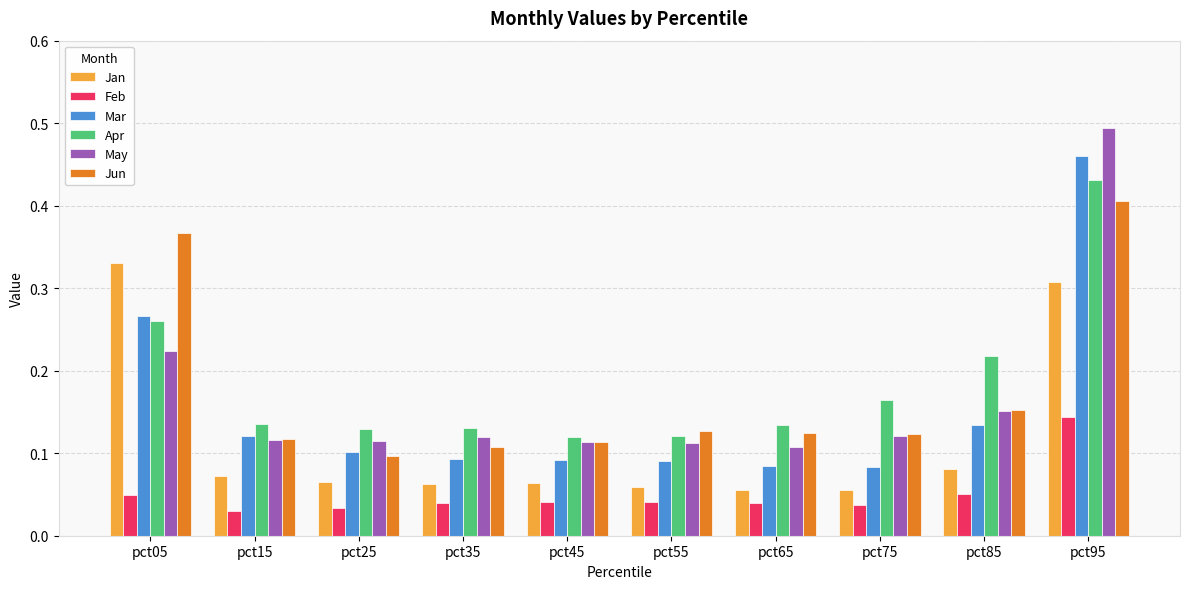

Rank the series by their maximum value, from highest to lowest.

May, Mar, Apr, Jun, Jan, Feb